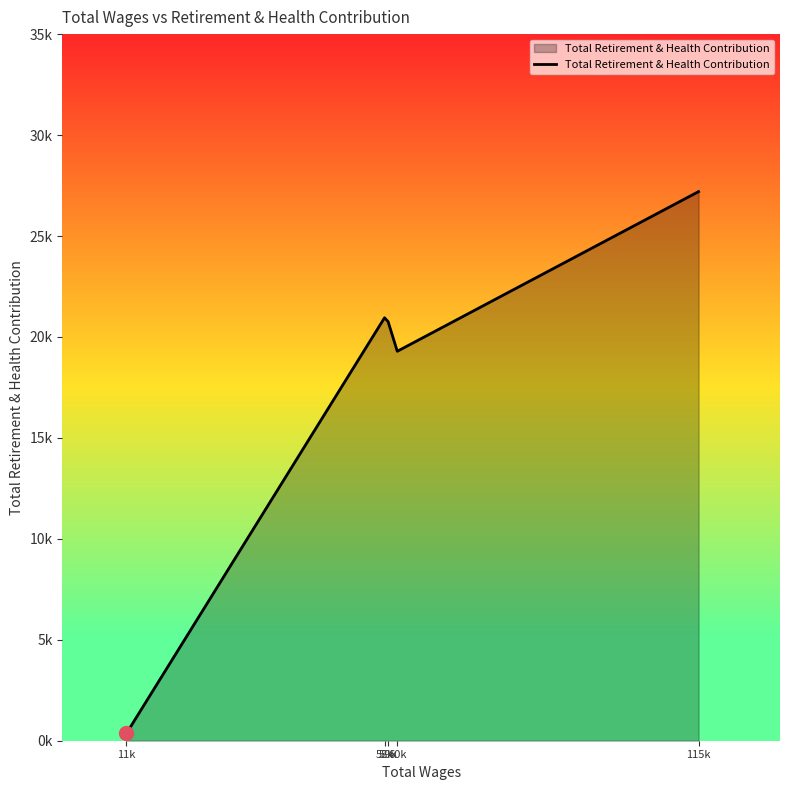

What is the sum of the values at 58k and 60k?

40240